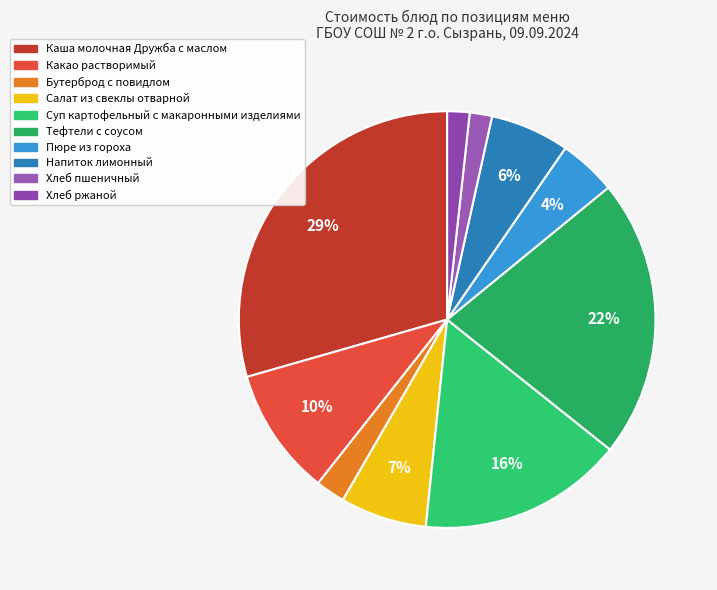

Rank the categories by value from highest to lowest.

Каша молочная жидкая Дружба с маслом, Тефтели с соусом, Суп картофельный с макаронными изделиями, Какао растворимый, Салат из свеклы отварной, Напиток лимонный, Пюре из гороха, Бутерброд с повидлом, Хлеб пшеничный, Хлеб ржаной